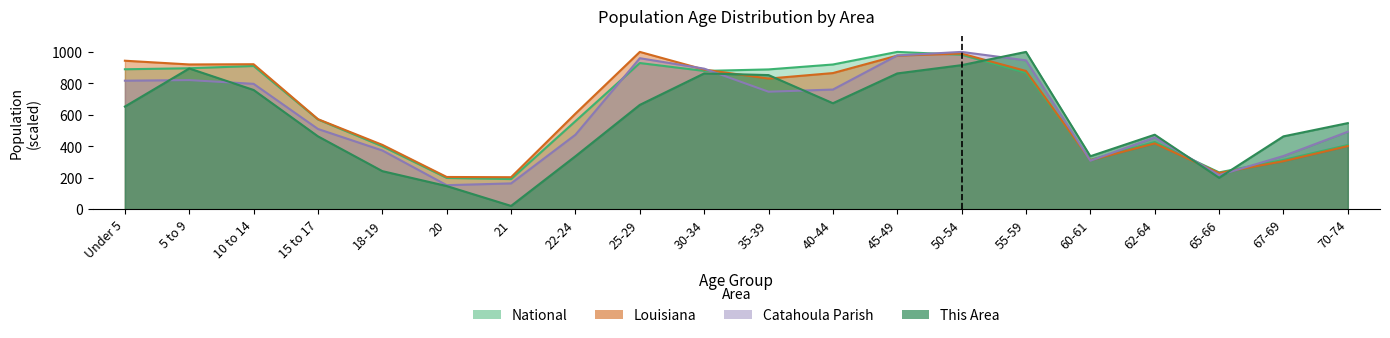

Is it true that Catahoula Parish equals 578.1 at 18-19?

False